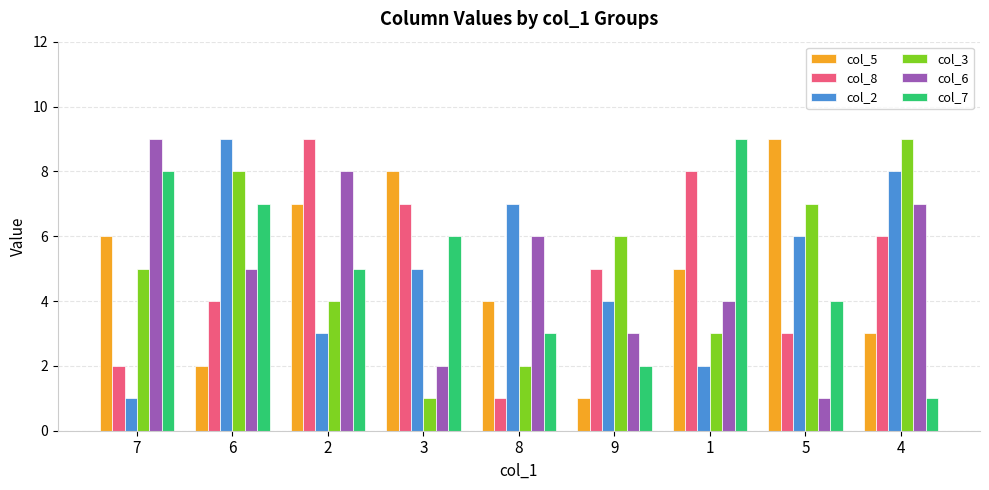

What value does the col_5 series have at 8?

4